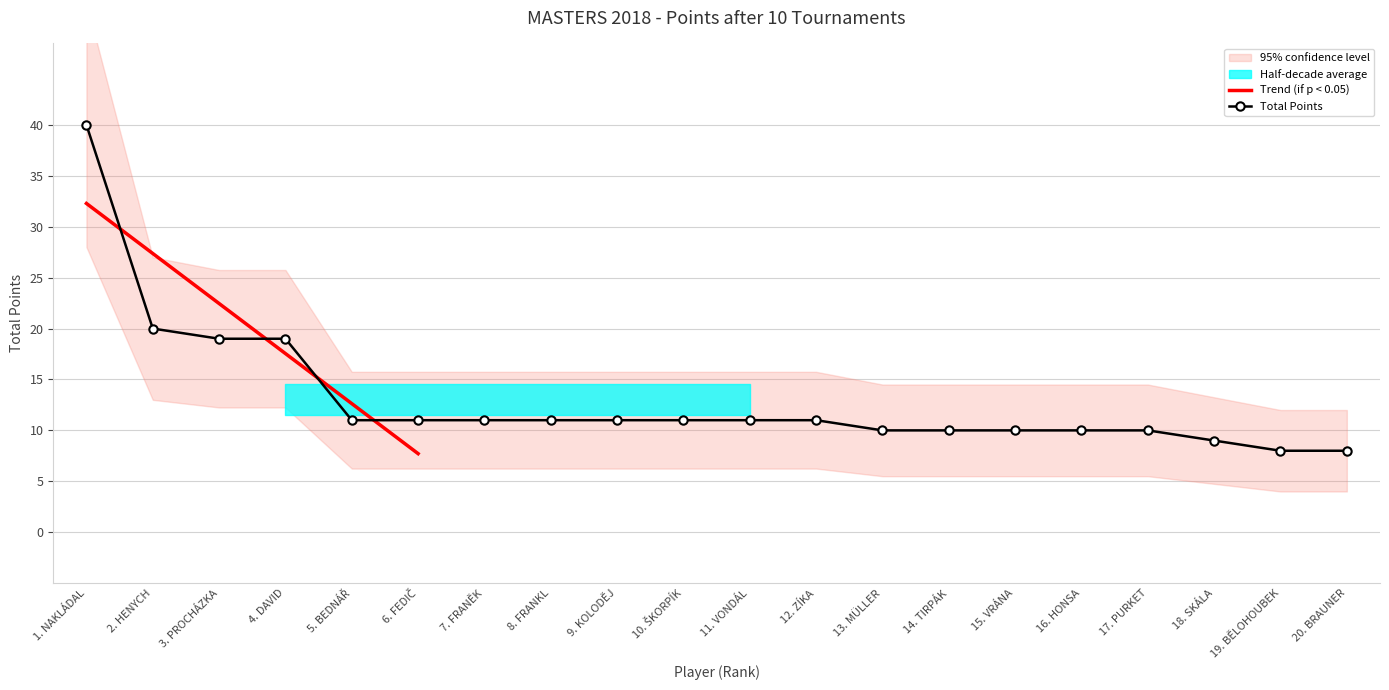

The value of Total Points at 18. SKÁLA is 9. True or false?

True